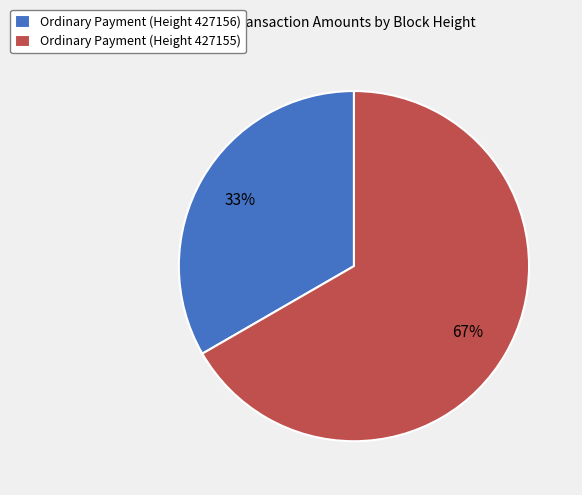

What is the majority slice?

Ordinary Payment (Height 427155)